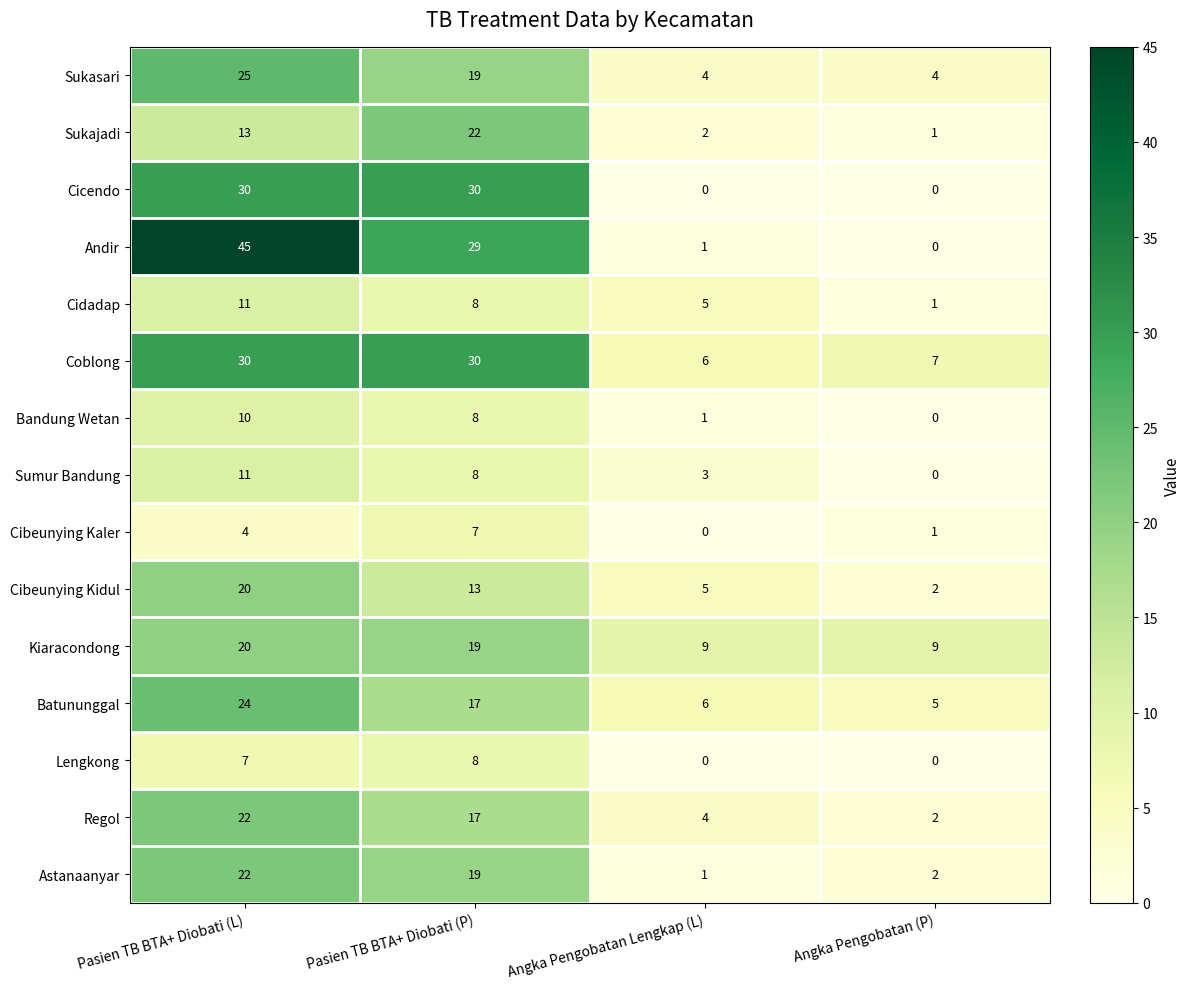

Which category has the highest value across all series?

Pasien TB BTA+ Diobati (L)